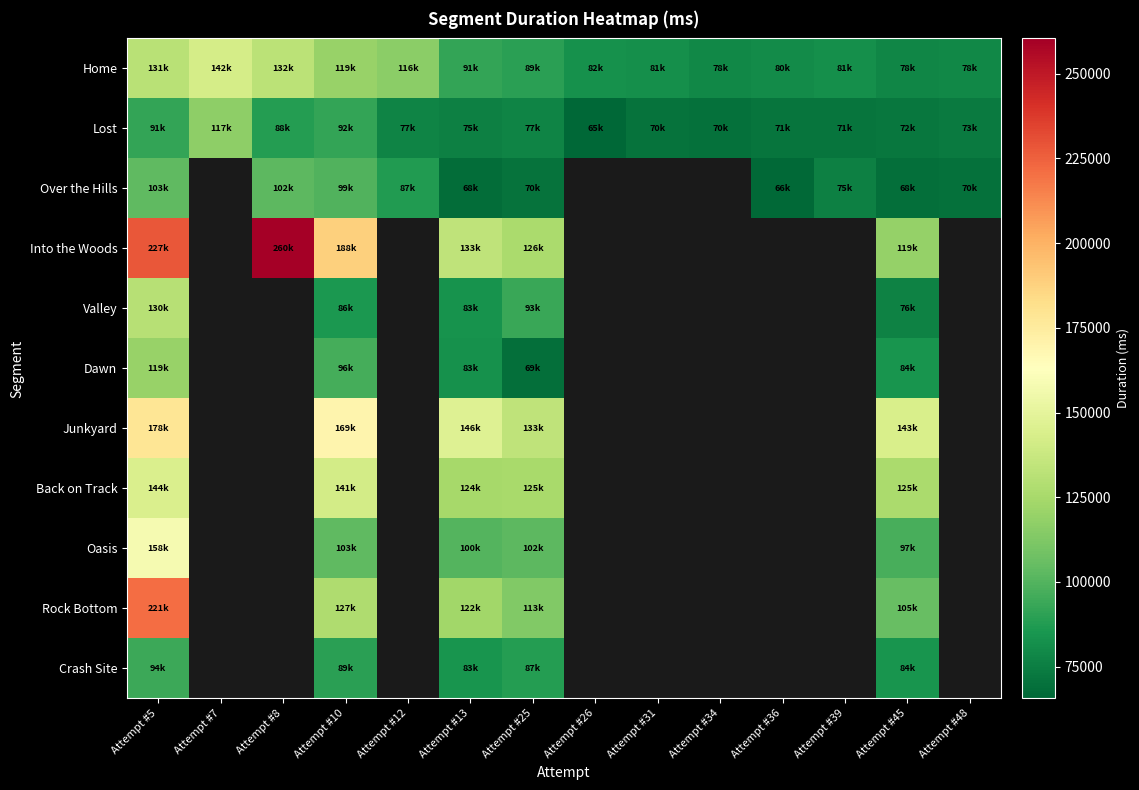

Count the number of data series in this chart.

11